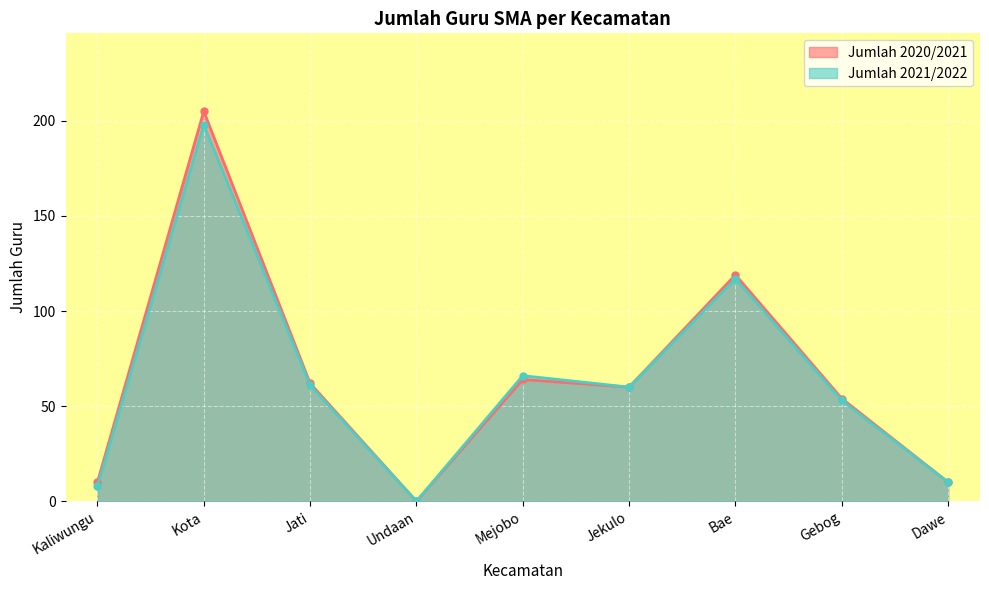

At how many categories does at least one series exceed 134?

1